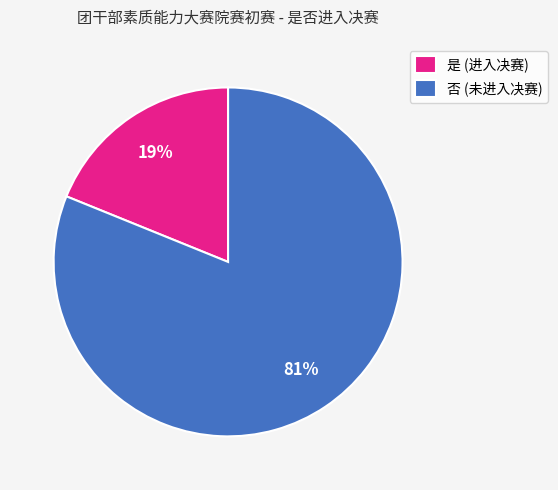

To the nearest percent, what percentage of the pie is 否?

81%